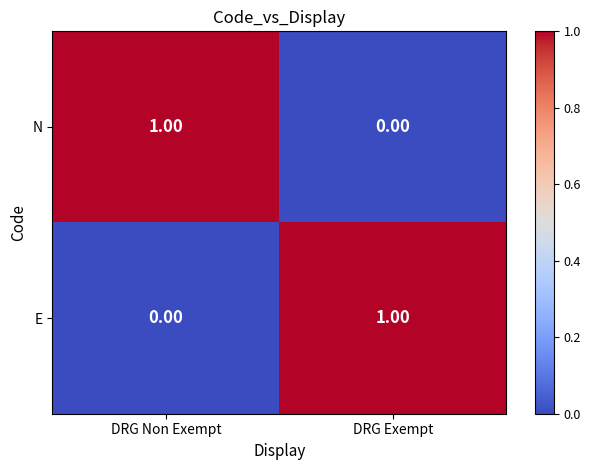

At which label does E reach its minimum?

DRG Non Exempt